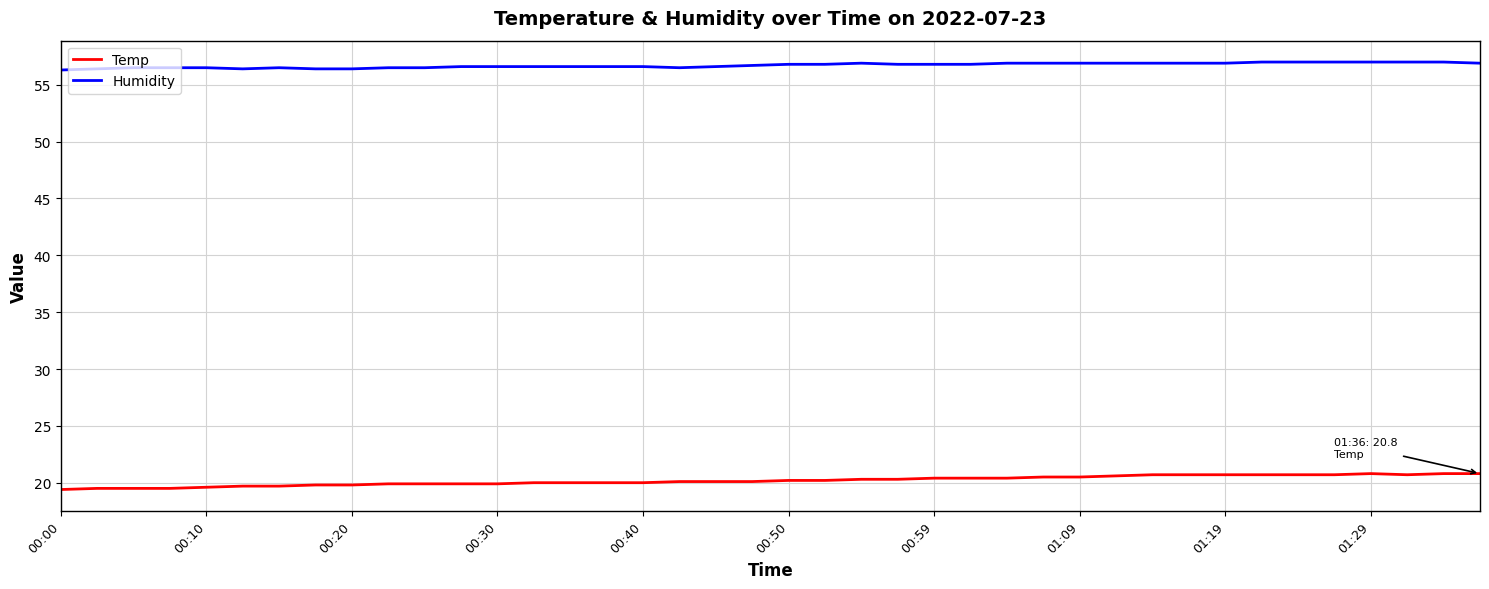

True or false: Humidity and Temp cross at least once.

False